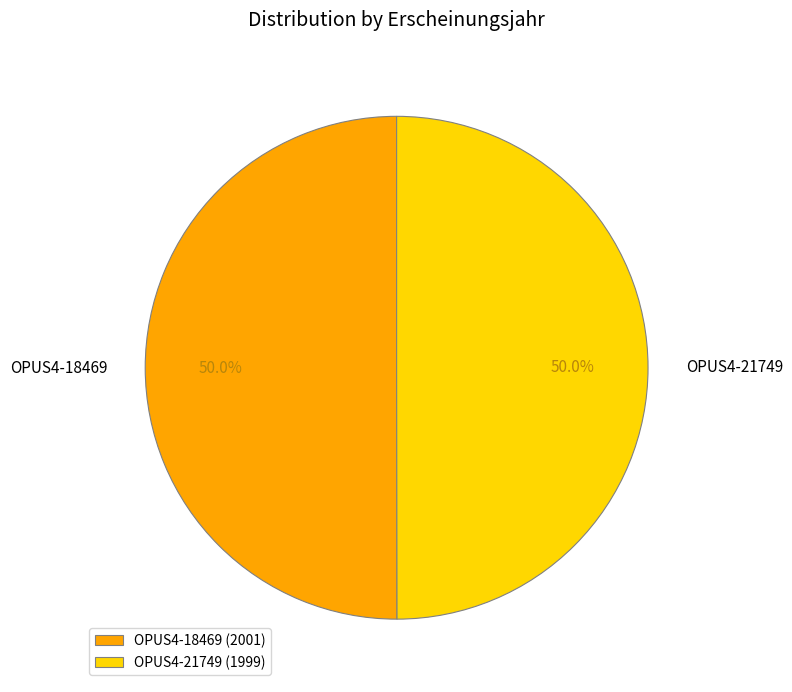

Combined, what portion of the pie is OPUS4-21749 and OPUS4-18469?

100.0%